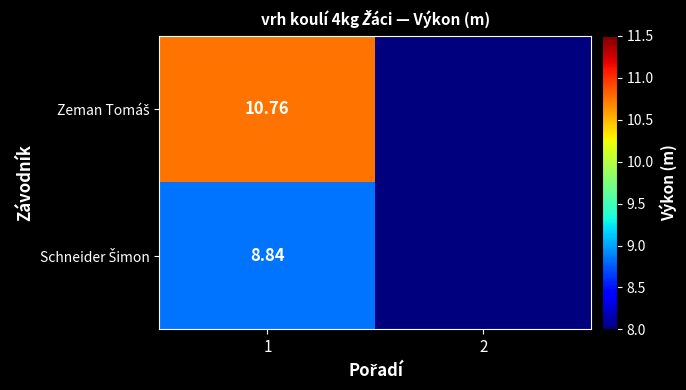

At which label does Zeman Tomáš reach its minimum?

2